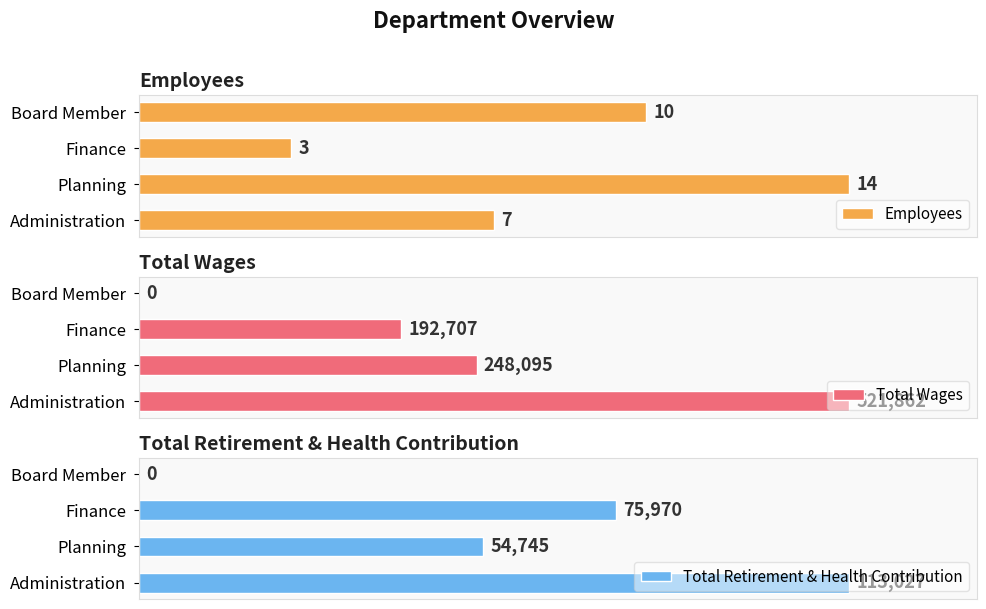

At which label is Employees closest to 8?

Administration